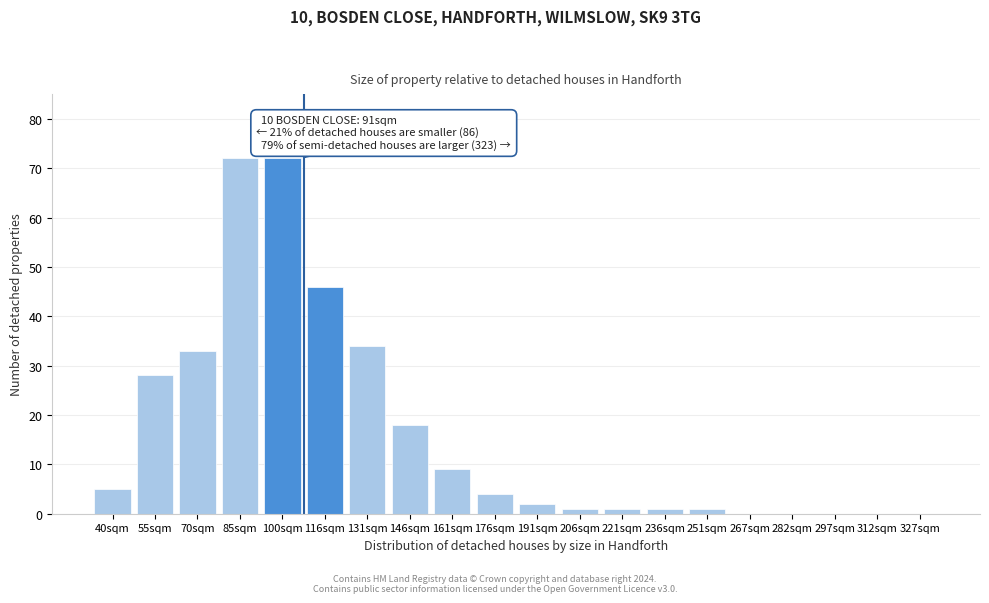

Reading left to right, list all the values displayed in this chart.

40sqm=5	55sqm=28	70sqm=33	85sqm=72	100sqm=72	116sqm=46	131sqm=34	146sqm=18	161sqm=9	176sqm=4	191sqm=2	206sqm=1	221sqm=1	236sqm=1	251sqm=1	267sqm=0	282sqm=0	297sqm=0	312sqm=0	327sqm=0